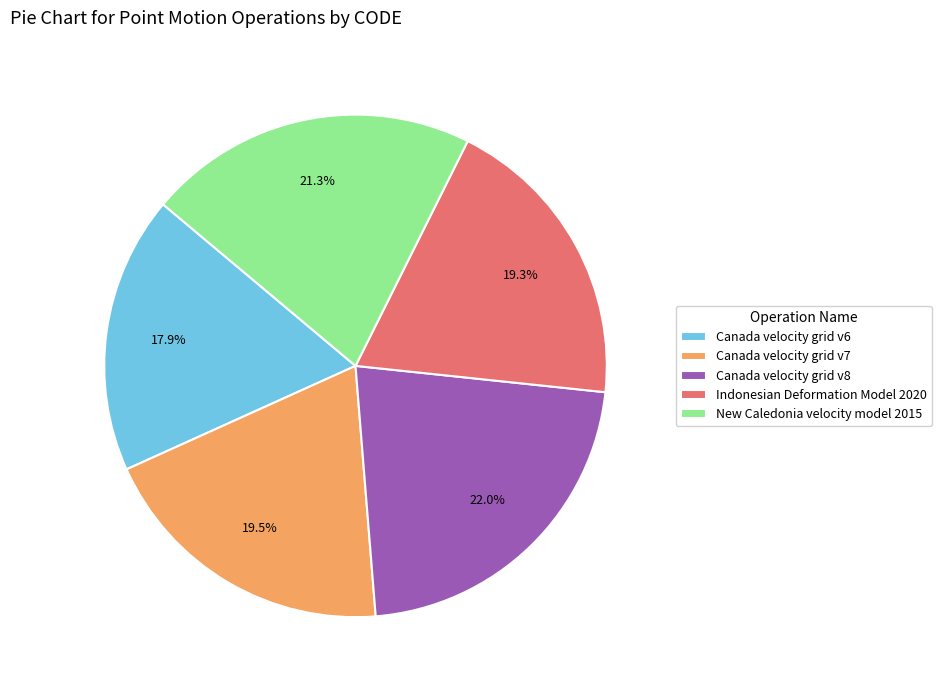

To the nearest percent, what is the difference between the Canada velocity grid v6 and Indonesian Deformation Model 2020 slice percentages?

1%